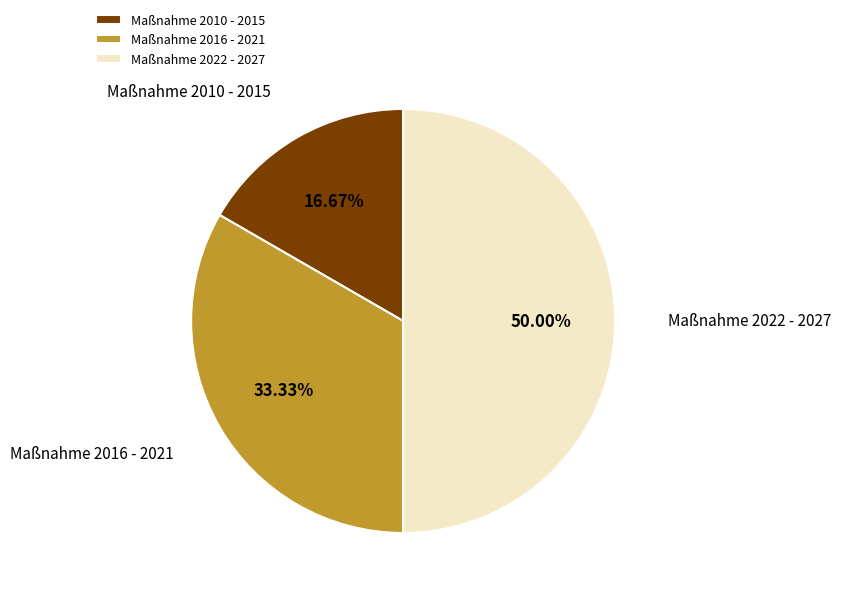

To the nearest percent, what portion does Maßnahme 2022 - 2027 represent?

50%